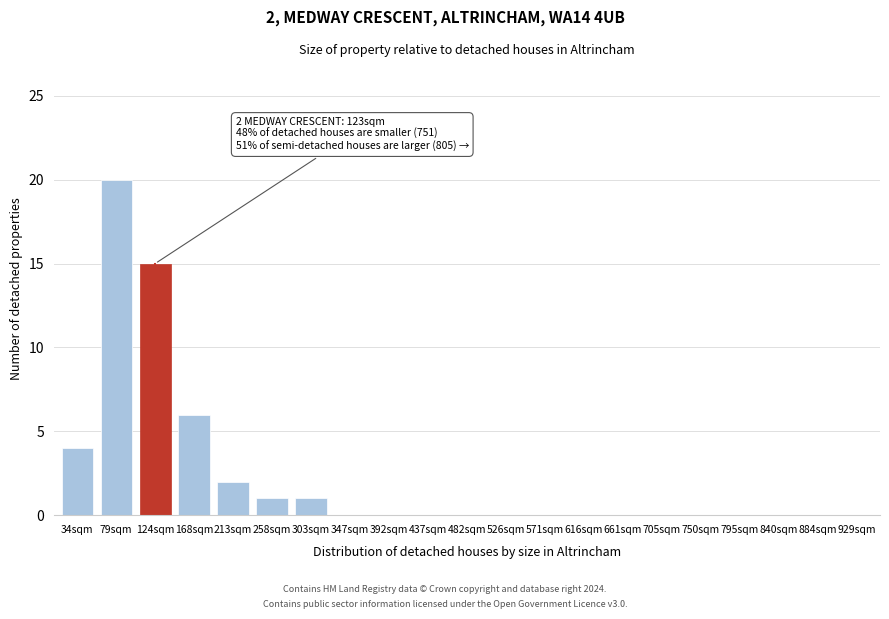

Reading left to right, what are all the values shown in this chart?

34sqm=4	79sqm=20	124sqm=15	168sqm=6	213sqm=2	258sqm=1	303sqm=1	347sqm=0	392sqm=0	437sqm=0	482sqm=0	526sqm=0	571sqm=0	616sqm=0	661sqm=0	705sqm=0	750sqm=0	795sqm=0	840sqm=0	884sqm=0	929sqm=0